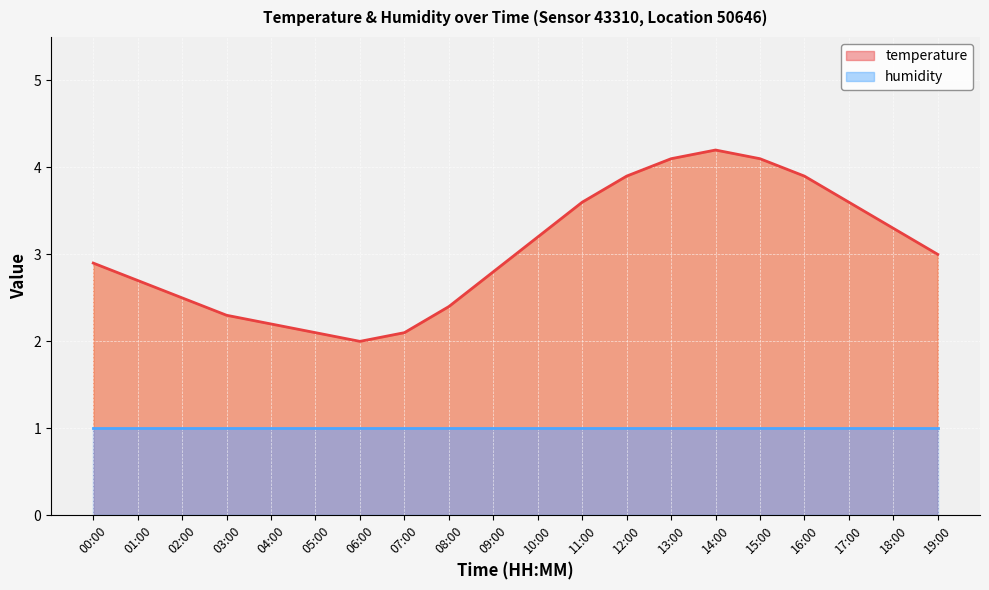

What is the label of the 4th point from the left?

03:00